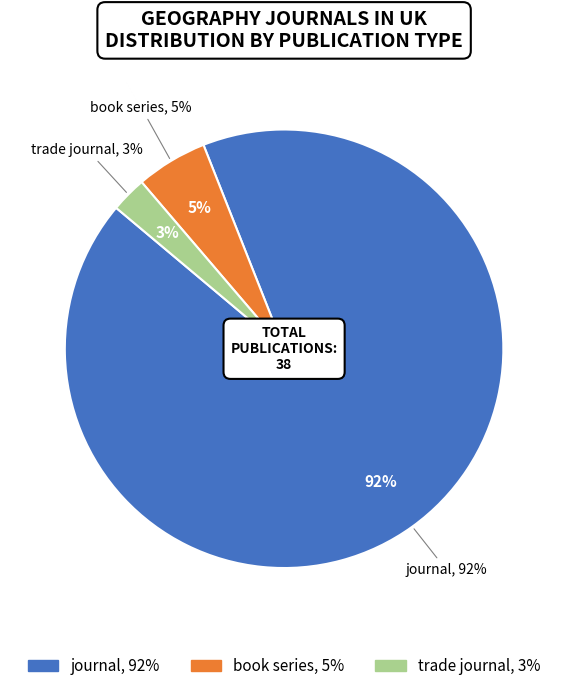

Which slice is the largest?

journal